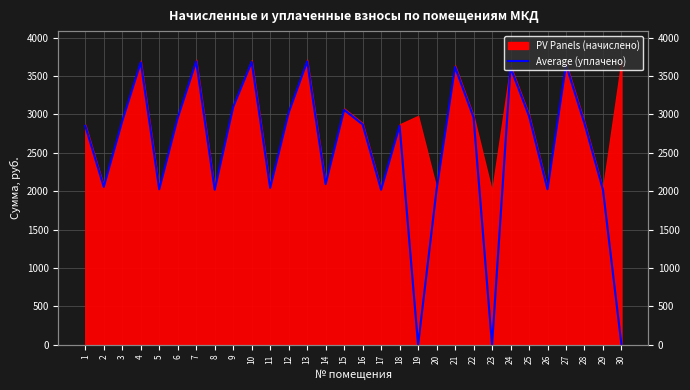

Which label corresponds to the largest value in the chart?

7